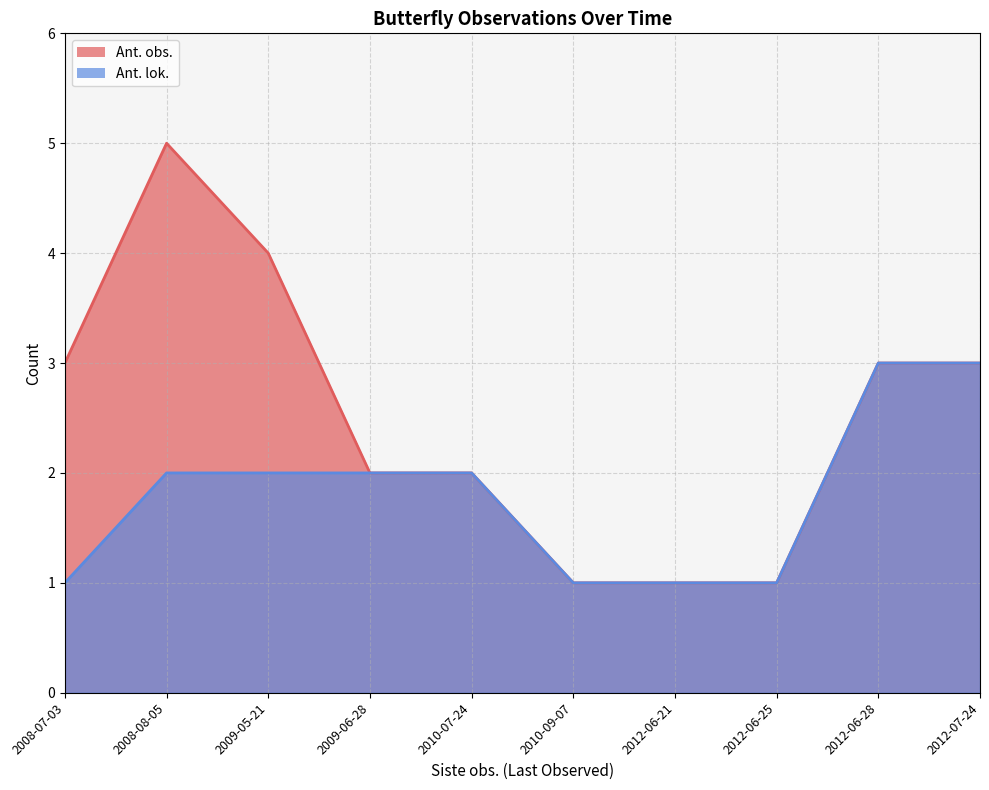

Which series has the largest range (max minus min)?

Ant. obs.